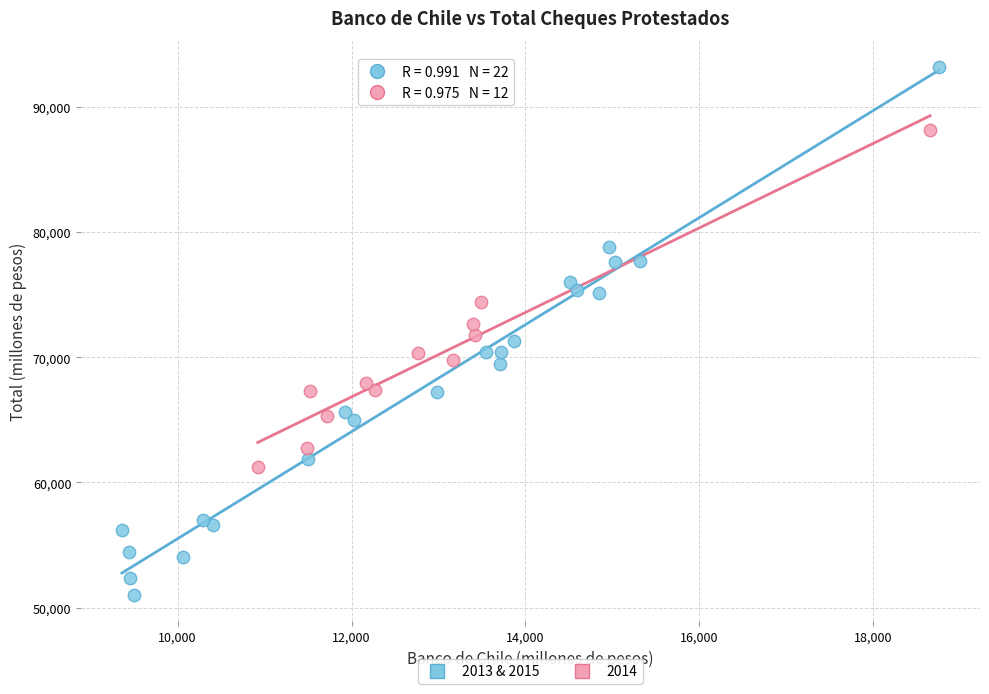

Which series reaches the maximum Y coordinate?

2013 & 2015